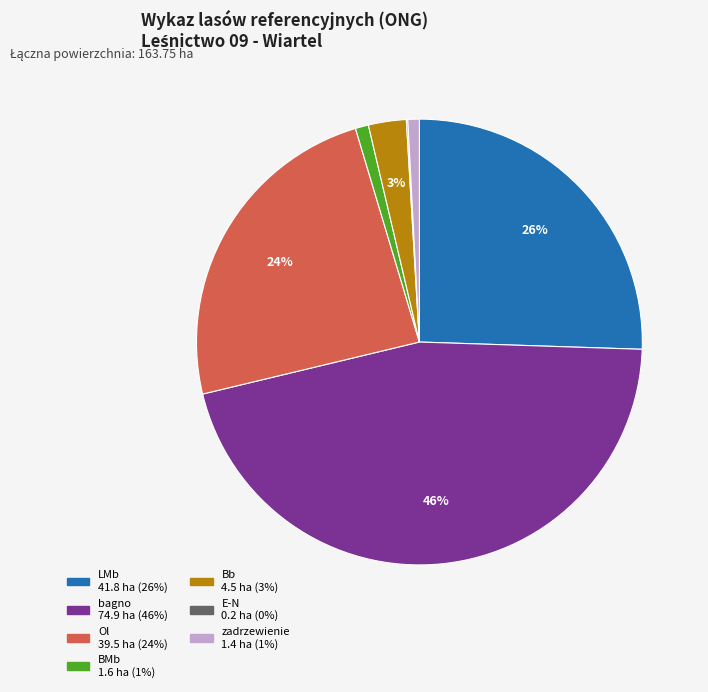

True or false: zadrzewienie accounts for 11% of the total.

False